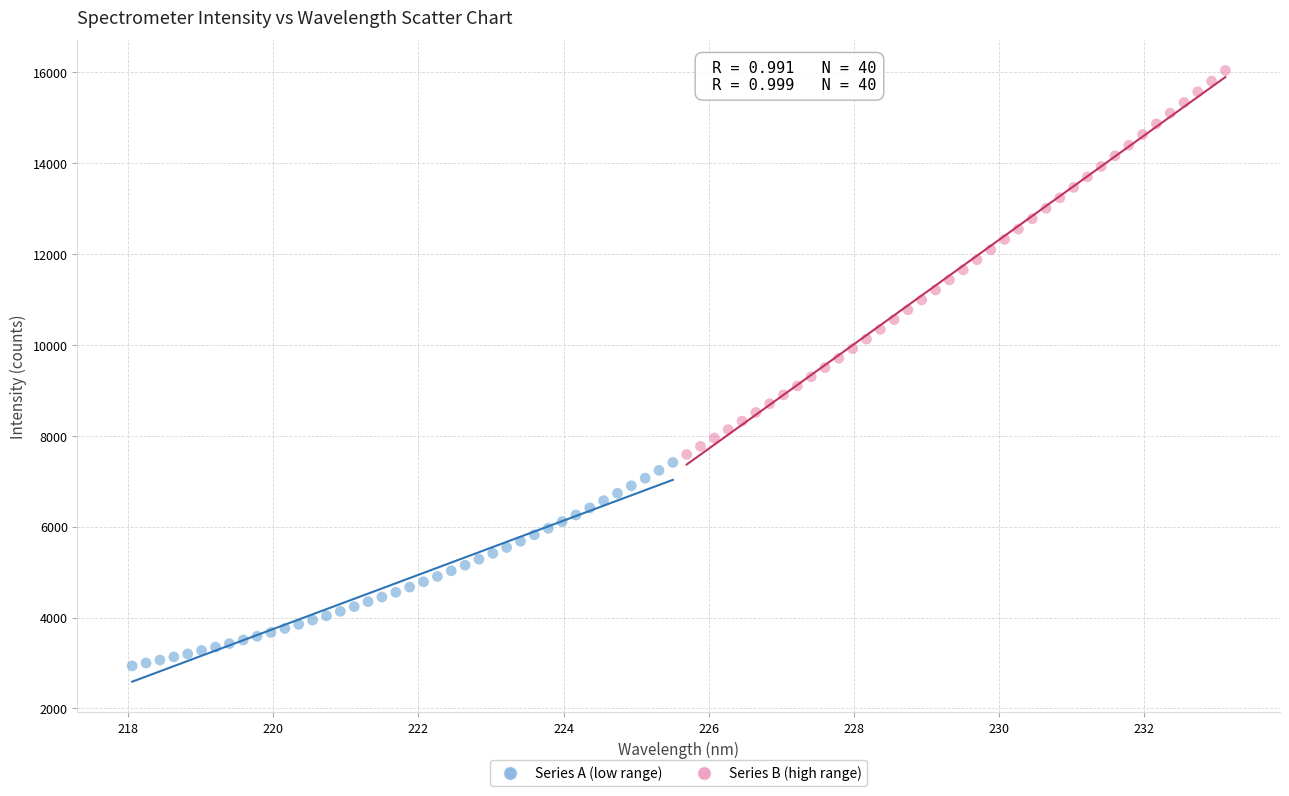

Which series has the widest spread of Y values?

Series B (high range)